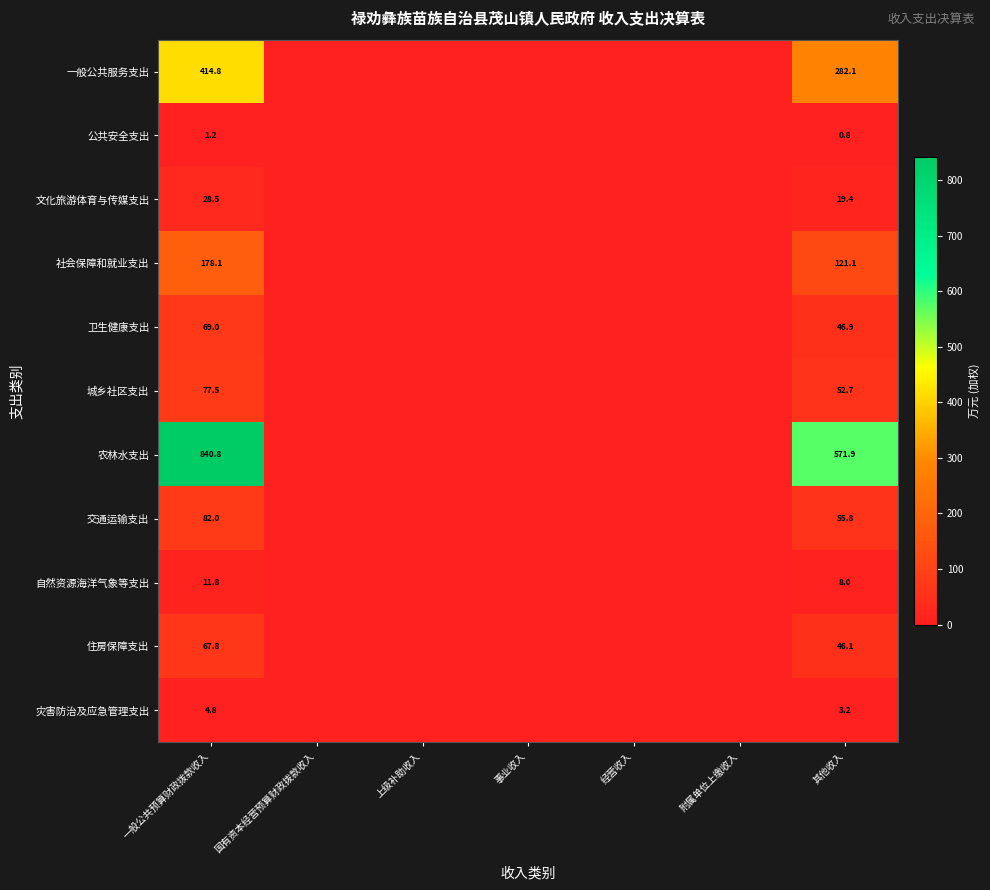

The 社会保障和就业支出 series shows 121.1 at 其他收入. True or false?

True